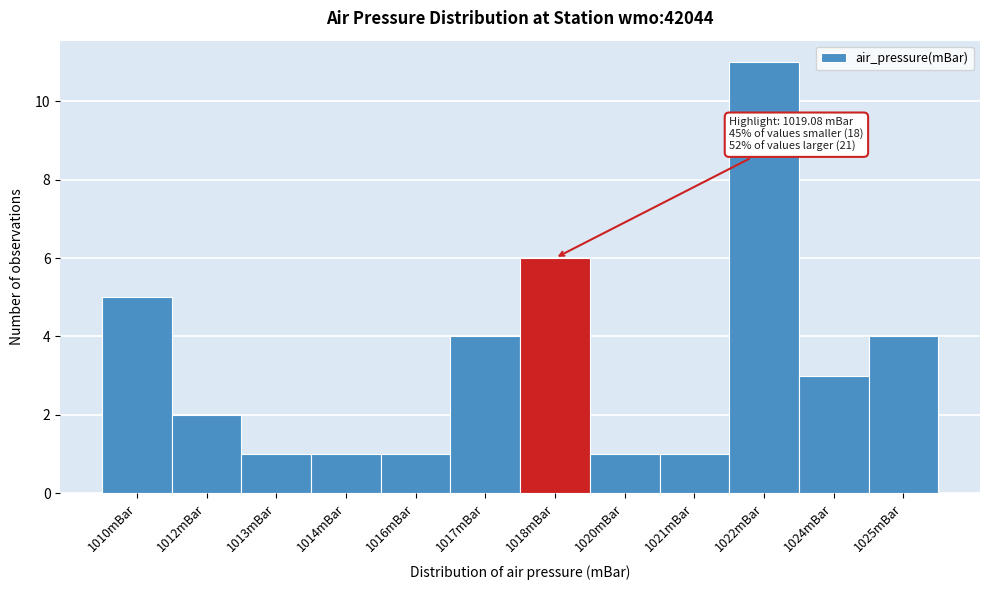

Reading left to right, what are all the values shown in this chart?

5	2	1	1	1	4	6	1	1	11	3	4